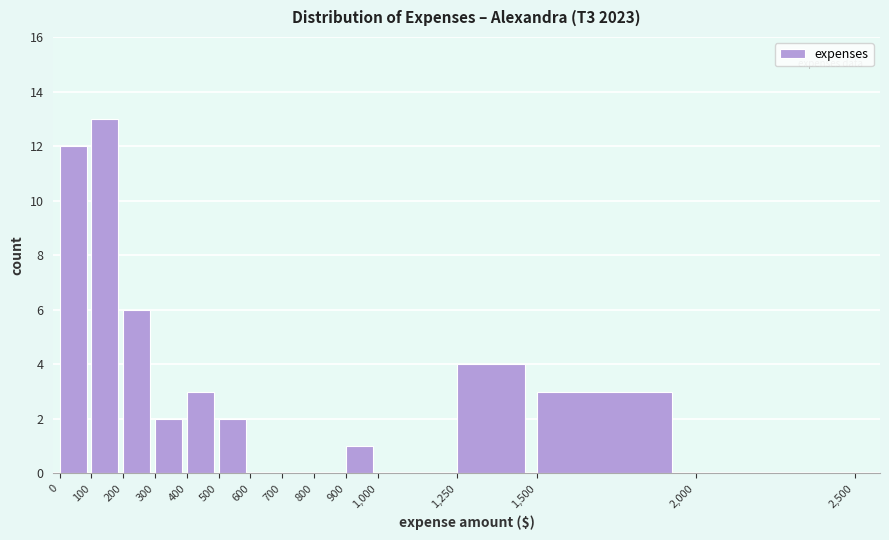

Reading left to right, transcribe this chart: for each bar, give the range it covers on the x-axis and its height. The values are not printed on the chart, so give them approximately, as read against the axis.

0 to 100: 12
100 to 200: 13
200 to 300: 6
300 to 400: 2
400 to 500: 3
500 to 600: 2
600 to 700: 0
700 to 800: 0
800 to 900: 0
900 to 1,000: 1
1,000 to 1,250: 0
1,250 to 1,500: 4
1,500 to 2,000: 3
2,000 to 2,500: 0